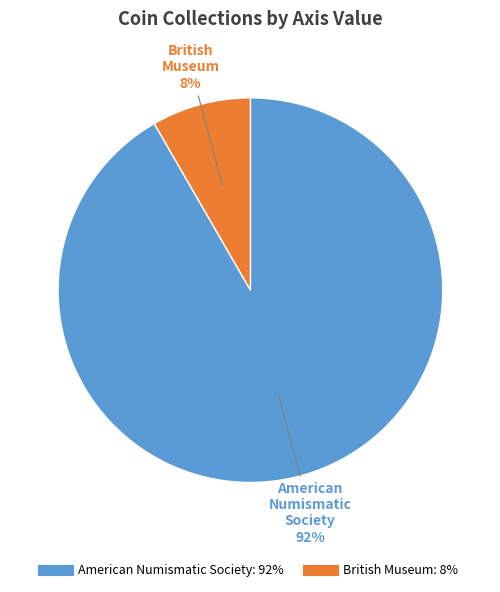

Is there a majority slice in this chart?

Yes